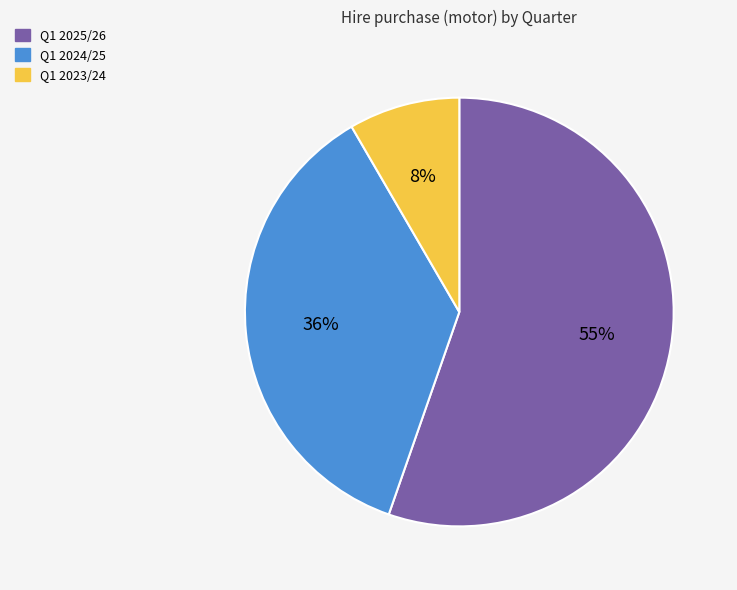

To the nearest percent, what percentage of the pie is Q1 2024/25?

36%